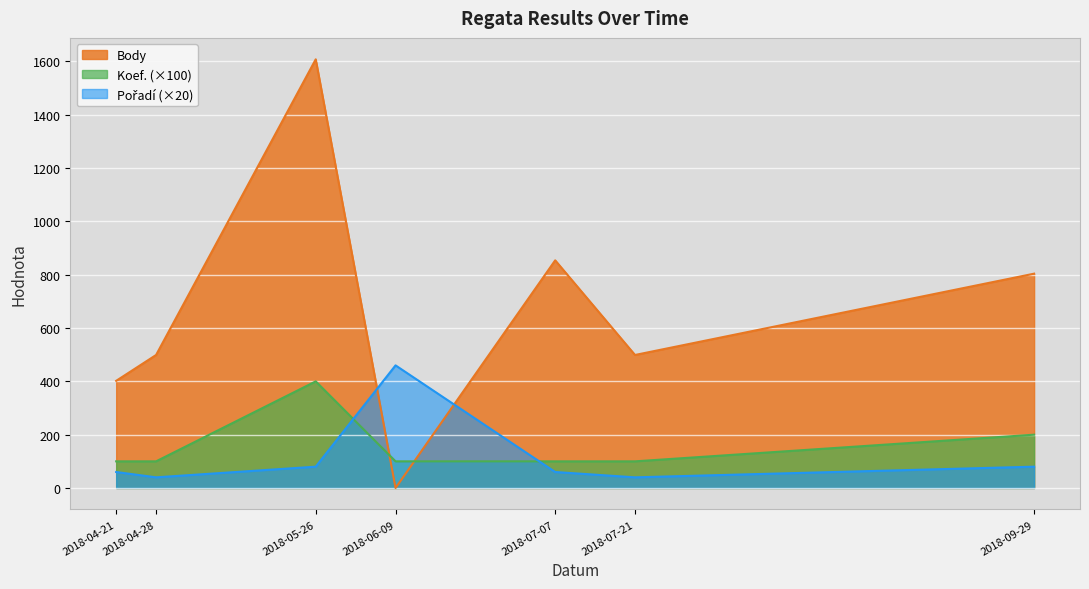

At which label is Body closest to 804?

2018-09-29